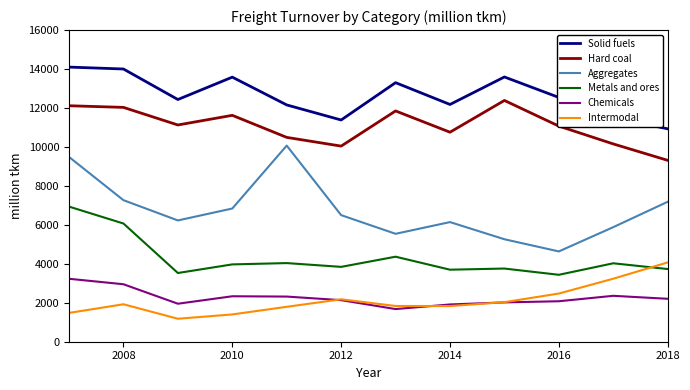

Which series has the largest range (max minus min)?

Aggregates